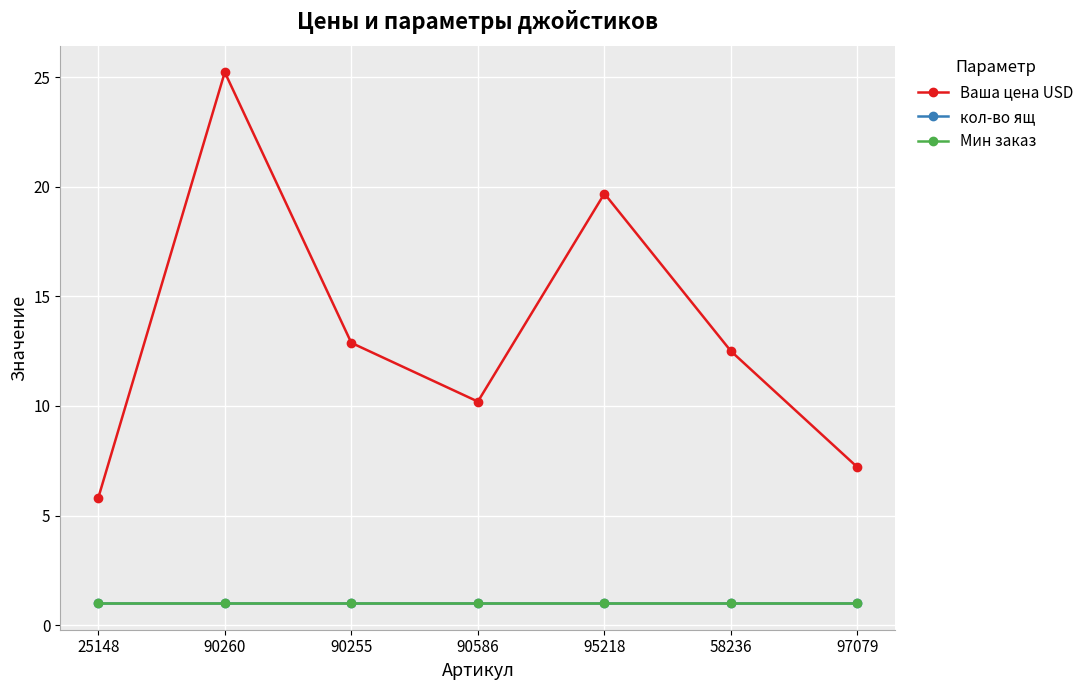

What is the sum of all кол-во ящ values?

7.0